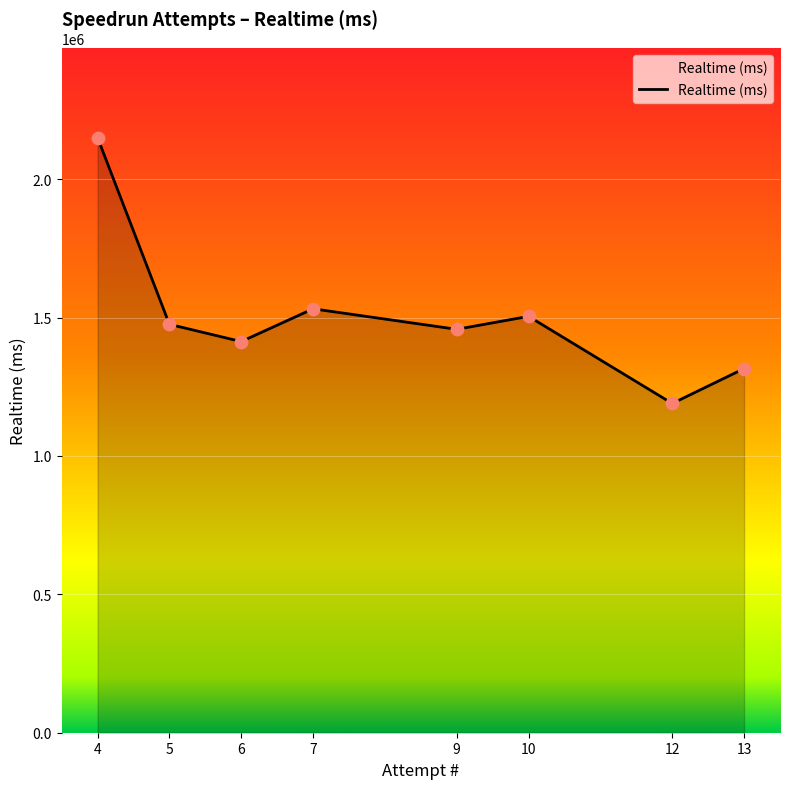

What is the ratio of the value at 4 to the value at 13?

1.6